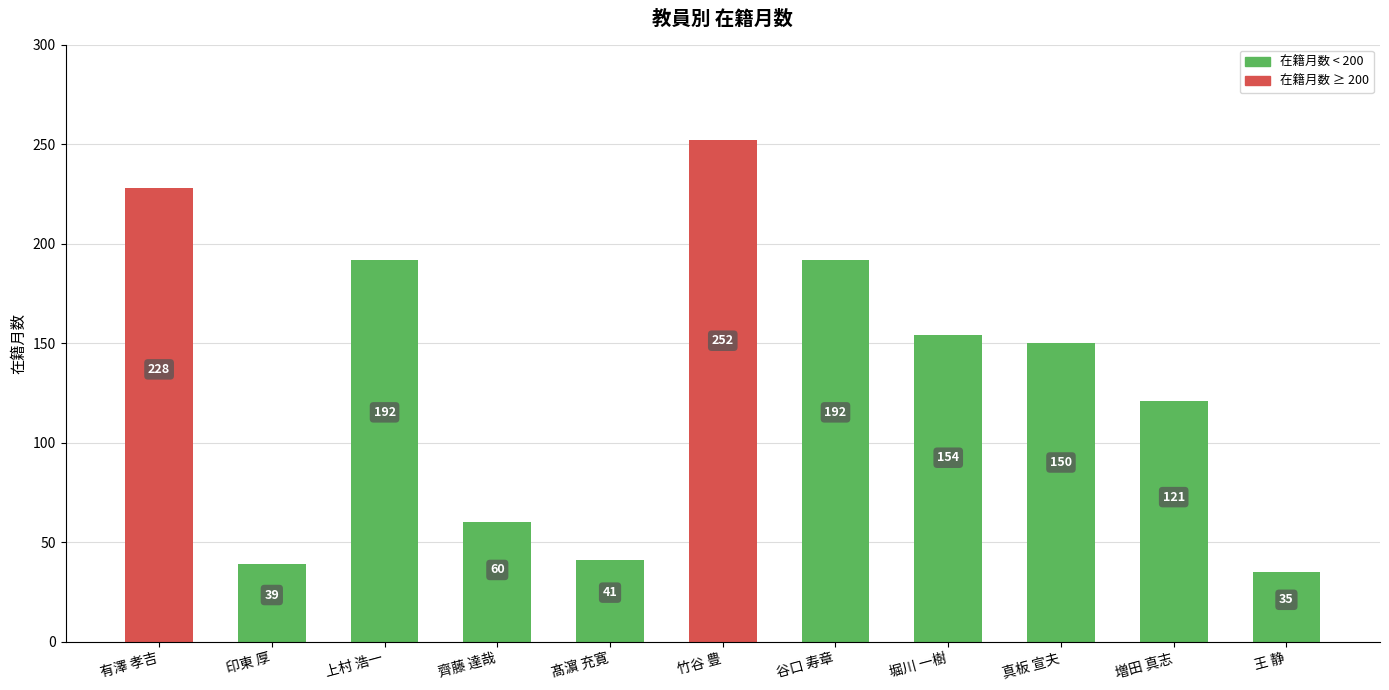

What is the sum of all values?

1464